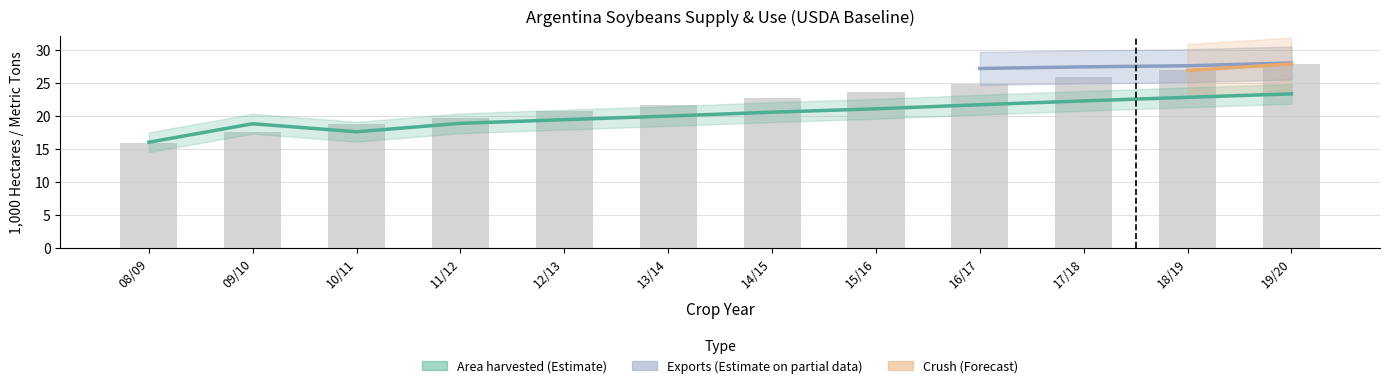

Which category has the lowest value across all series?

08/09